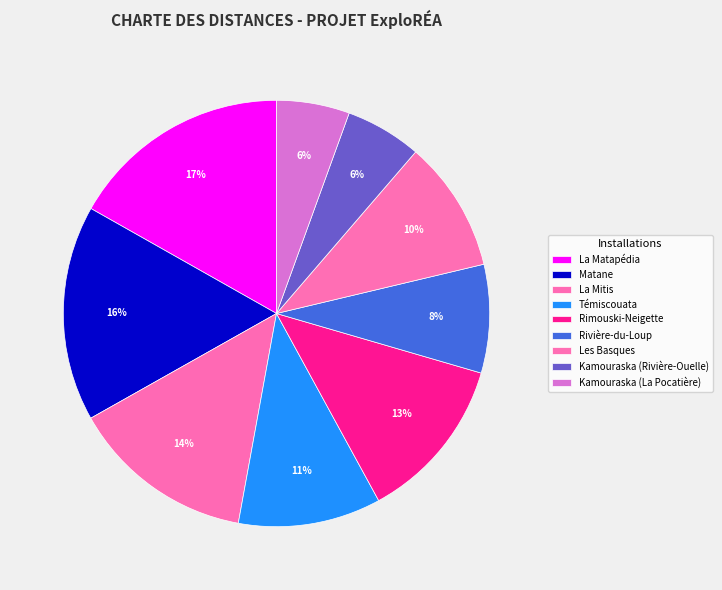

Which category has the biggest portion of the pie?

La Matapédia